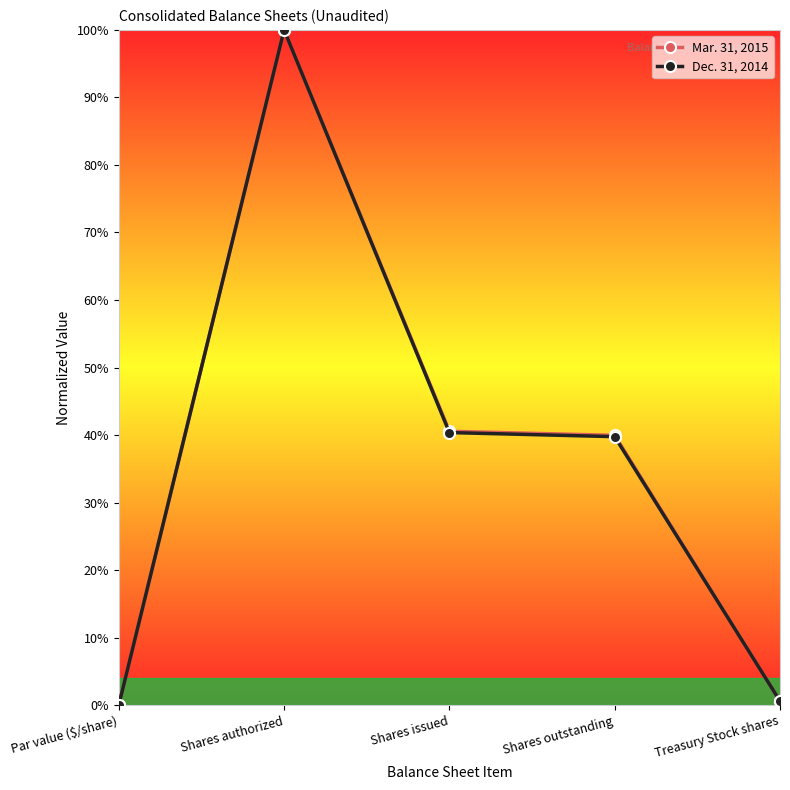

True or false: Mar. 31, 2015 has a value of 0.4 at Shares issued.

True